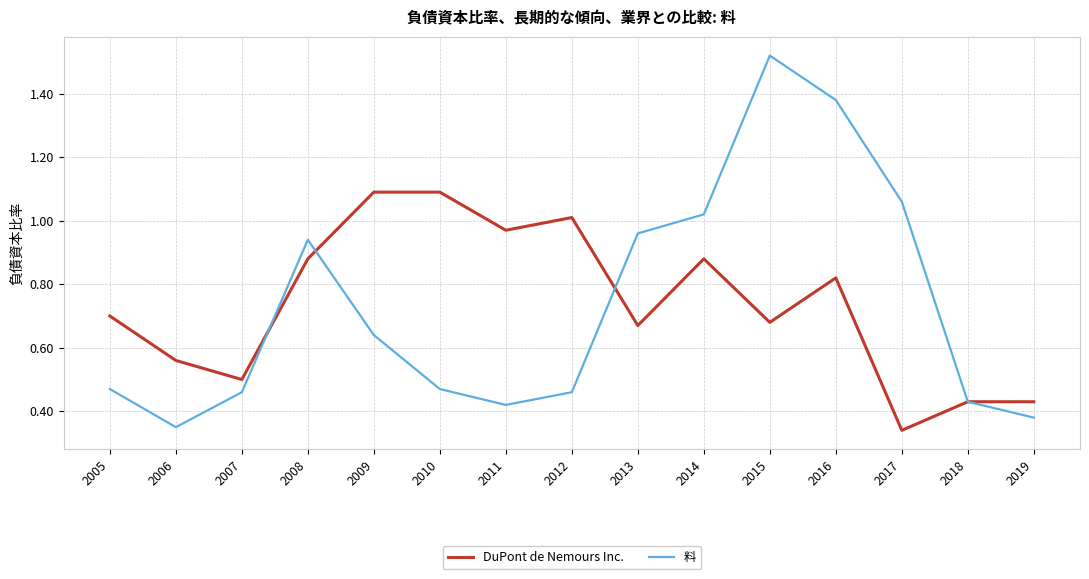

Which category has the highest value across all series?

2015